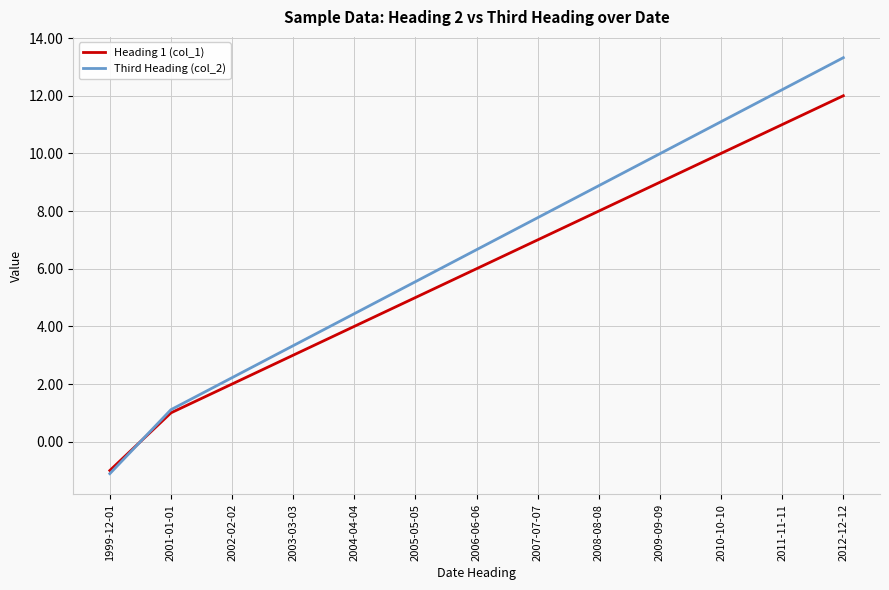

What are all the series names shown in the legend?

Heading 1 (col_1), Third Heading (col_2)